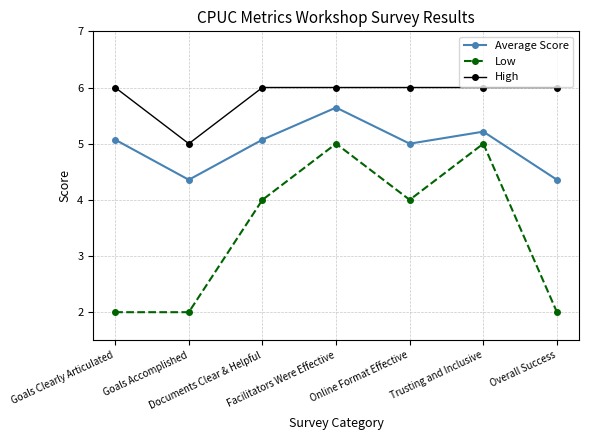

How many categories are shown in the chart?

7